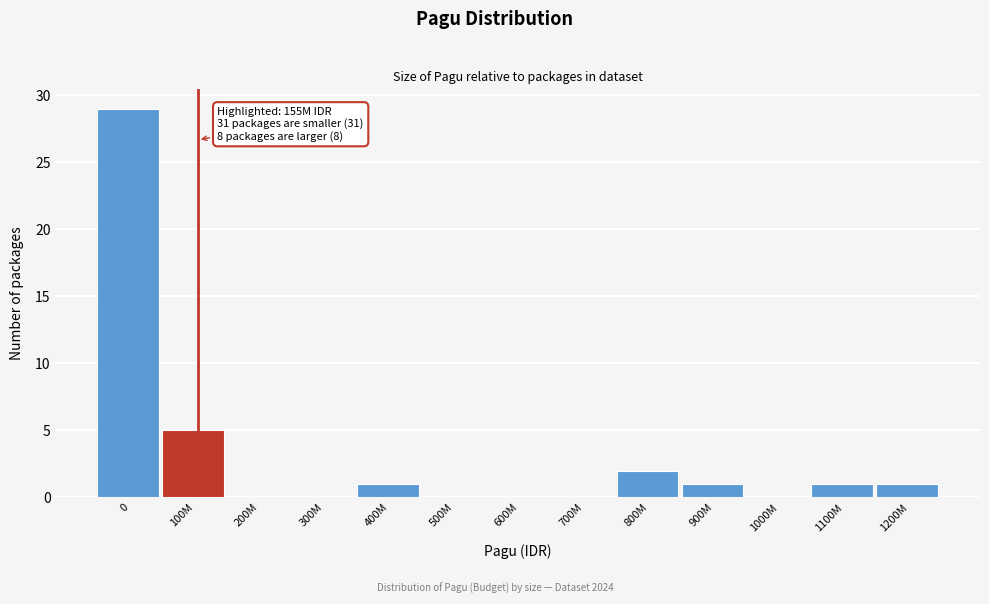

Reading left to right, list all the values displayed in this chart.

0=29	100M=5	200M=0	300M=0	400M=1	500M=0	600M=0	700M=0	800M=2	900M=1	1000M=0	1100M=1	1200M=1